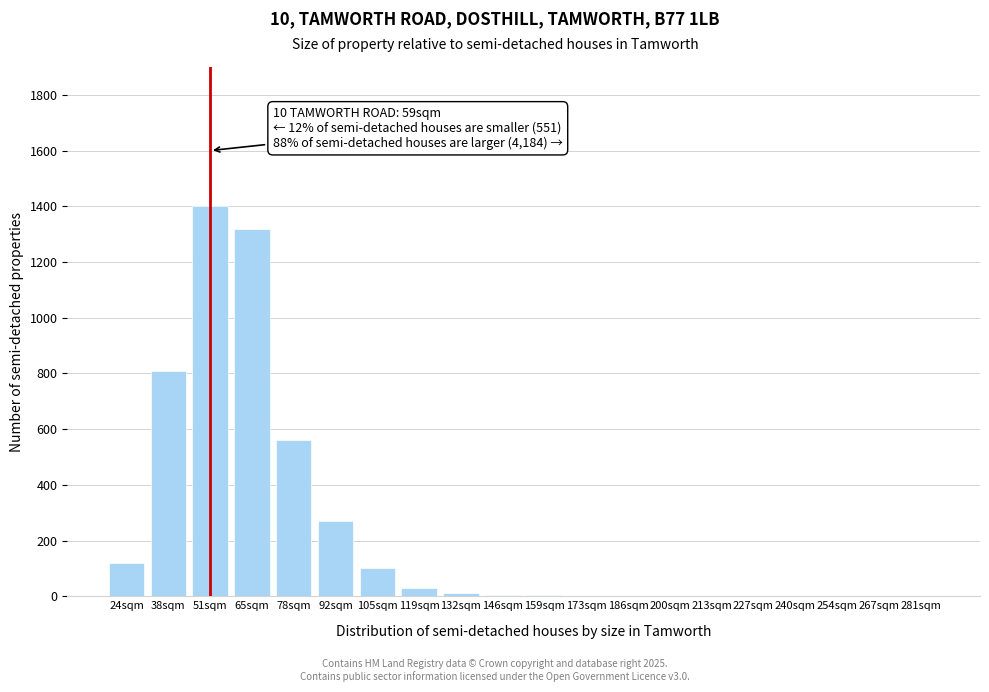

What is the change in value from 65sqm to 267sqm?

-1320